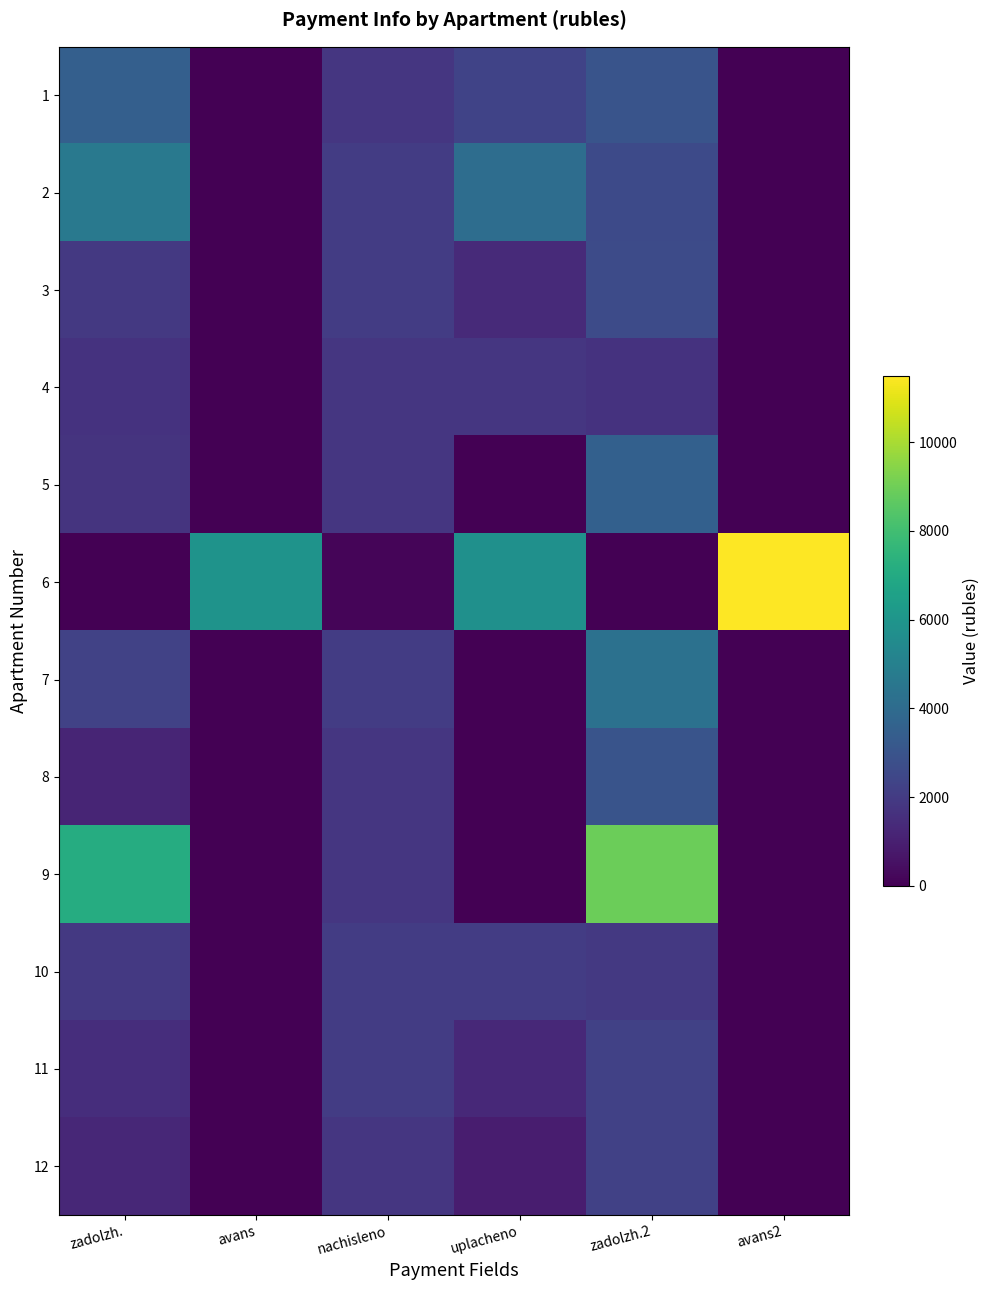

Which has a higher value, zadolzh.2 or nachisleno?

zadolzh.2